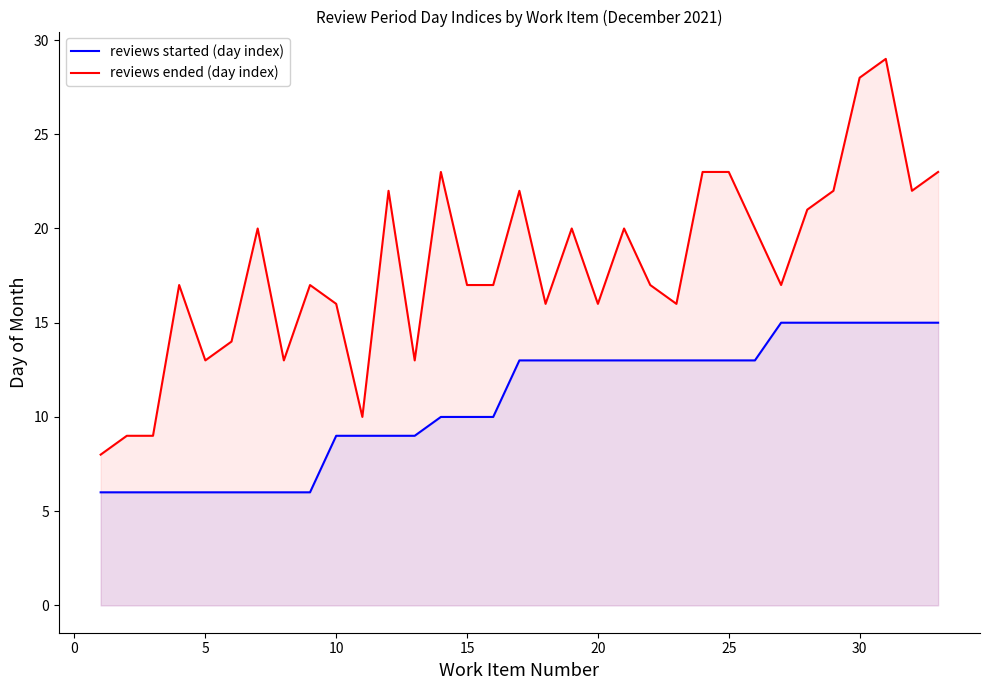

What is the value of the reviews ended (day index) point at the 6th from the left?

14